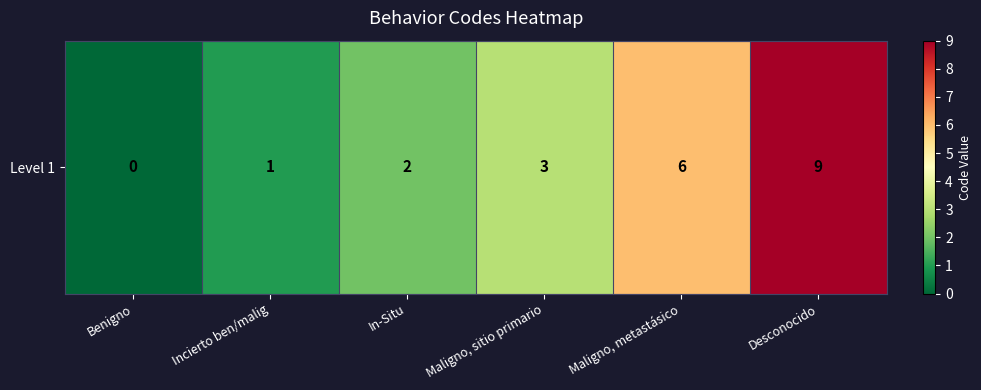

How many values are between 1 and 6?

4